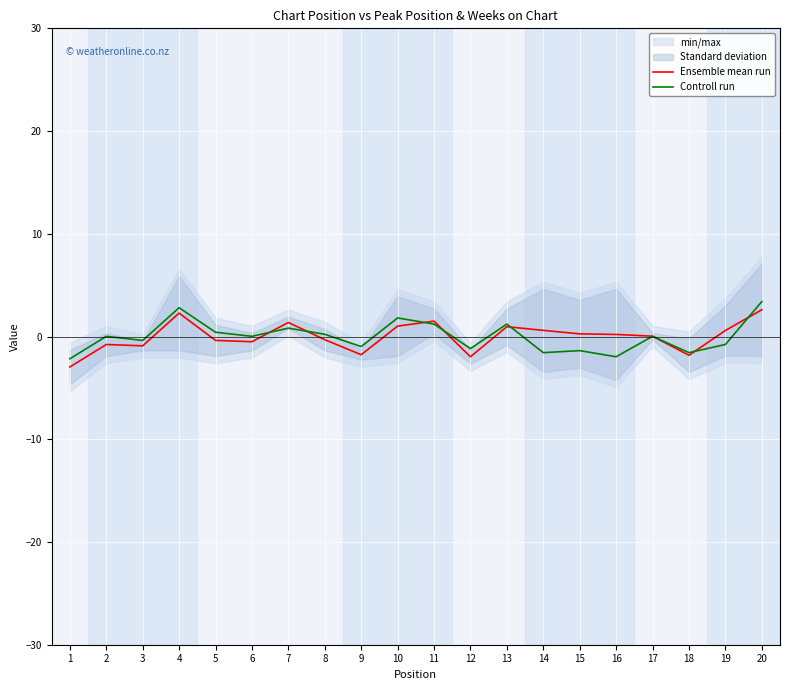

Reading left to right, extract all data points from this chart.

Ensemble mean run: -3.0	-0.8	-0.9	2.3	-0.4	-0.5	1.4	-0.3	-1.8	1.0	1.5	-2.0	1.0	0.6	0.3	0.2	0.0	-1.8	0.6	2.6
Controll run: -2.2	0.0	-0.4	2.8	0.4	0.0	0.8	0.2	-1.0	1.8	1.2	-1.2	1.2	-1.6	-1.4	-2.0	0.0	-1.6	-0.8	3.4